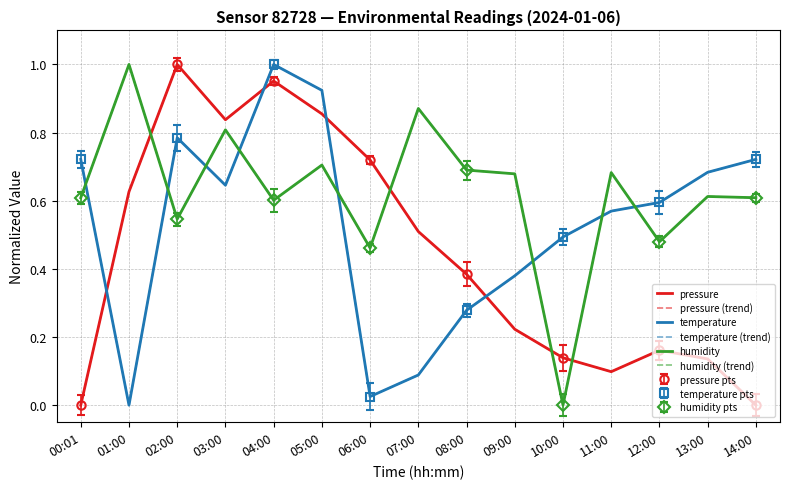

True or false: temperature has a value of 0.0 at 06:00.

True